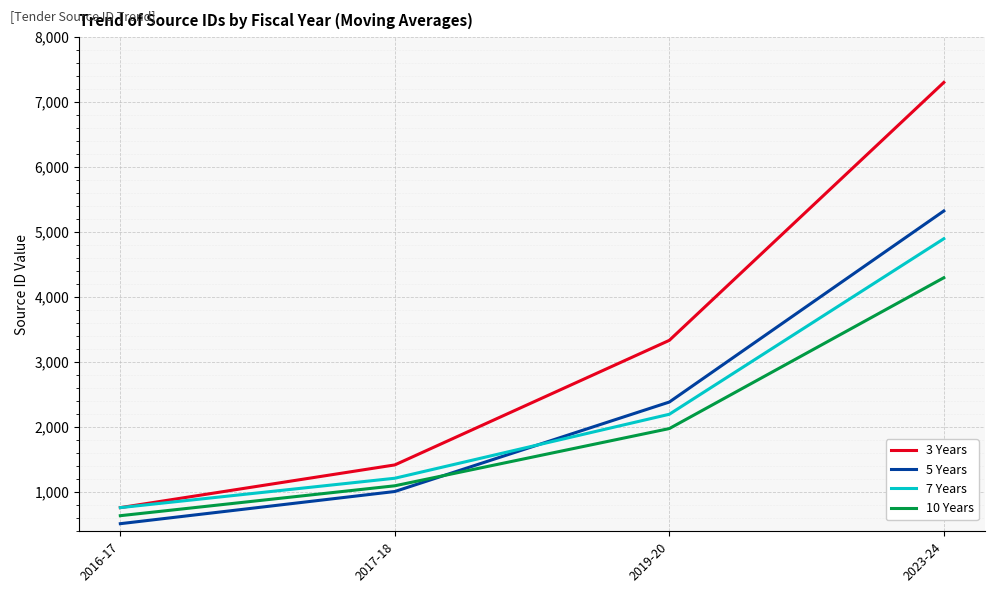

At which label does 10 Years reach its peak?

2023-24